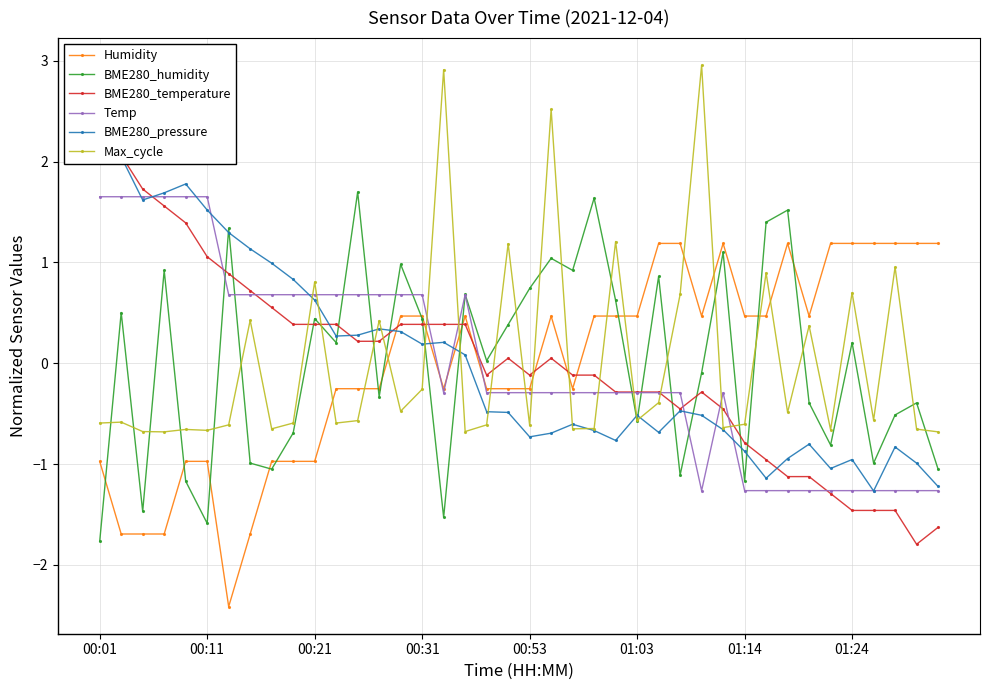

What is the greatest value displayed?

3.0